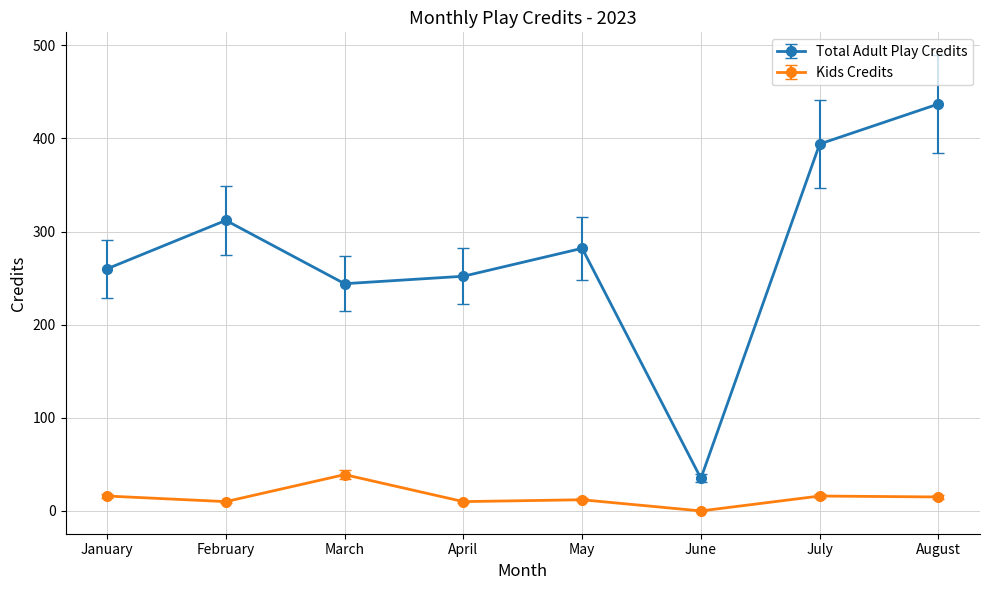

Which series has the largest range (max minus min)?

Total Adult Play Credits